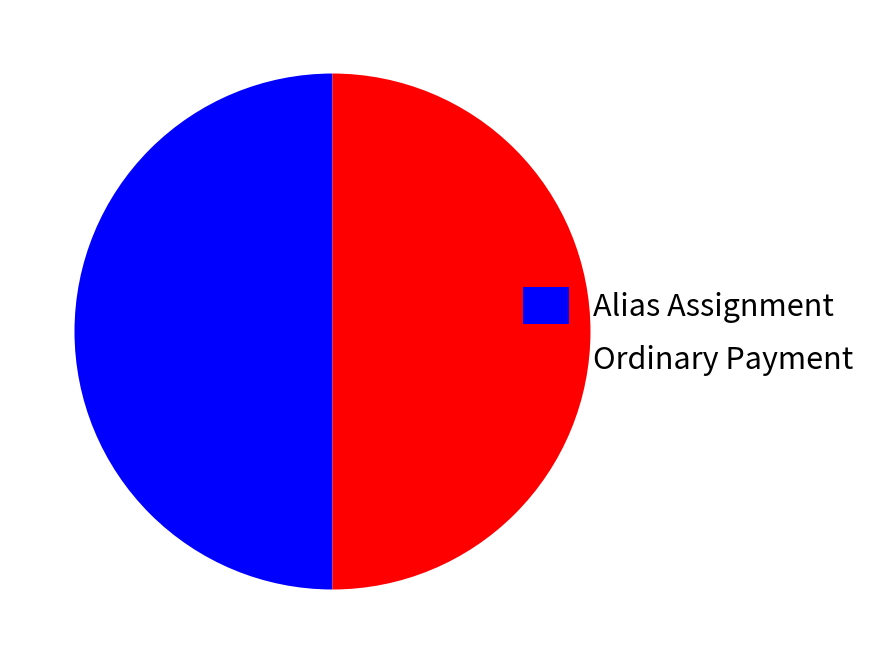

Is it true that Alias Assignment is 50% of the pie?

True